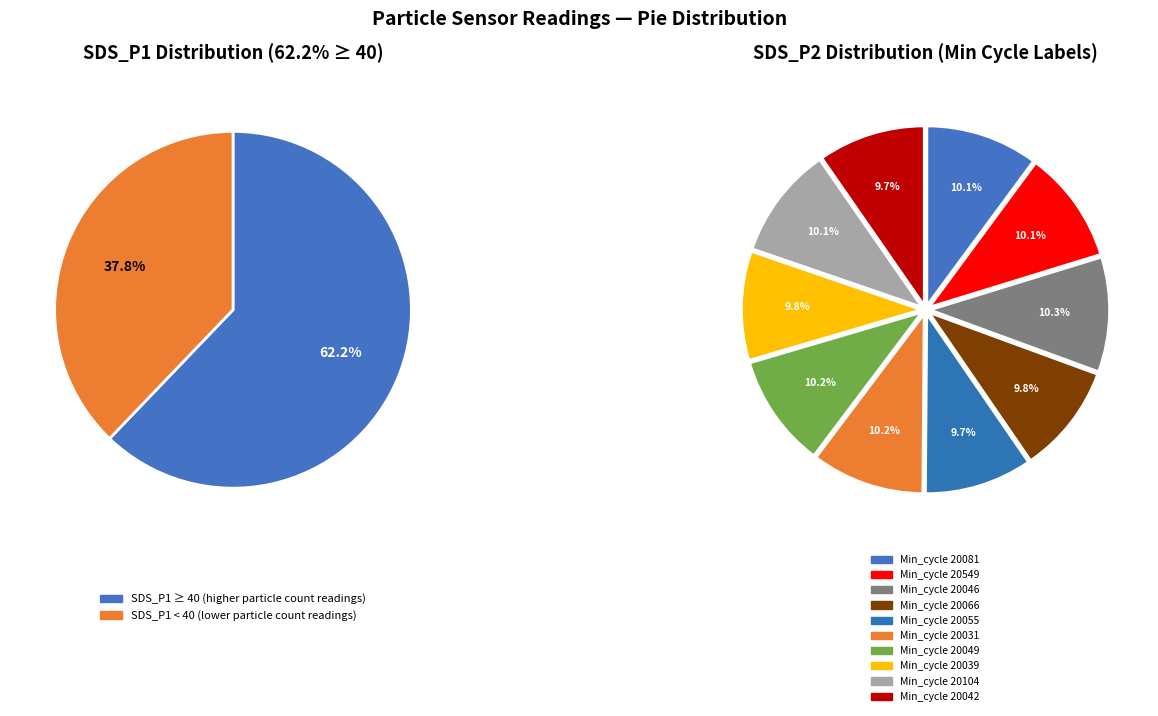

What percentage is NOT represented by 20104?

90.0%